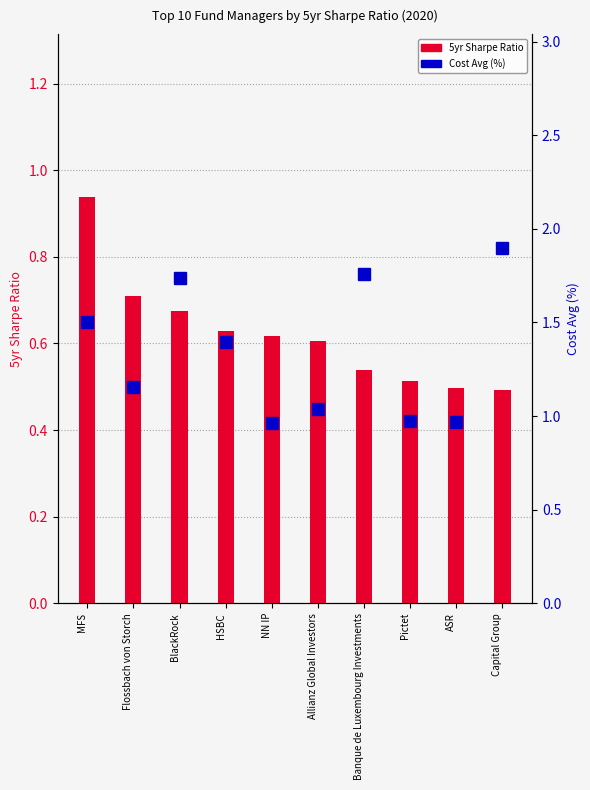

Where does the Cost Avg (%) series first go above 1?

MFS